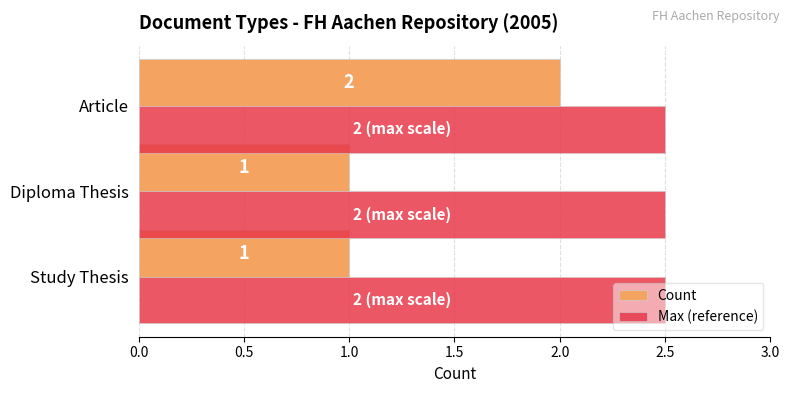

Is the value of Count at Study Thesis greater than the value of Max (reference) at Study Thesis?

No